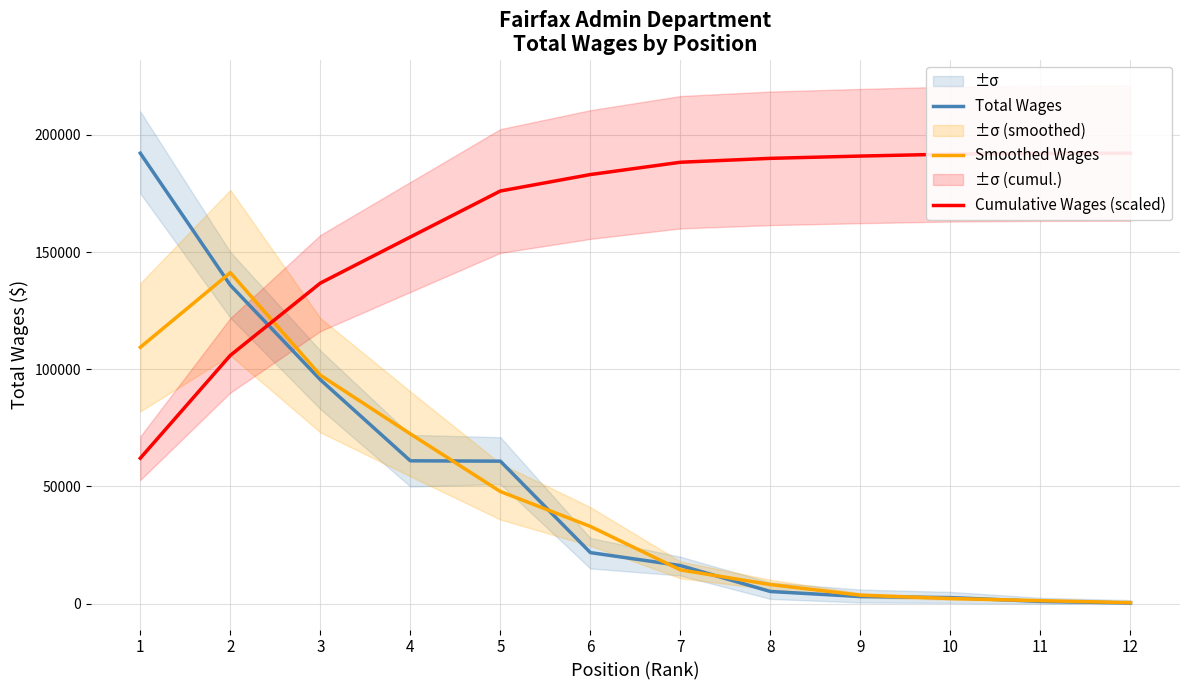

Between which two adjacent categories do Cumulative Wages (scaled) and Total Wages first intersect?

2 and 3